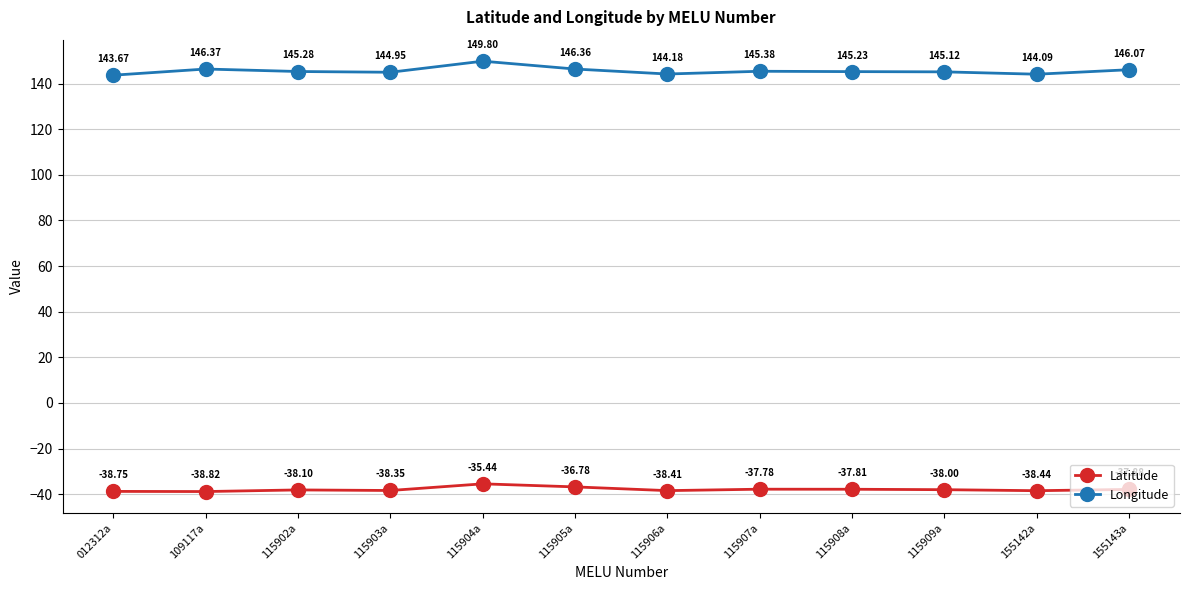

What position from the left is 115904a?

5